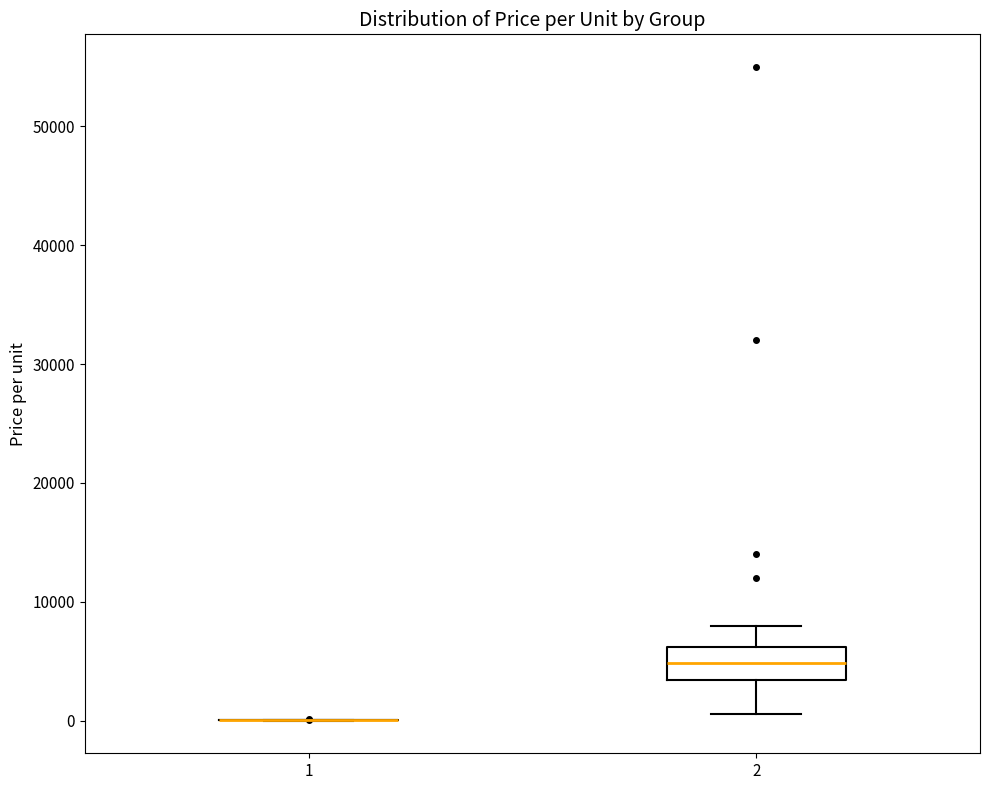

Reading left to right, transcribe this box plot: for each box, give where its median line is, the range the box spans, and where its two whiskers end, as read against the y-axis. The values are not printed on the chart, so give them approximately, as read against the axis.

1: box collapsed to a line at 0, whiskers 0 to 0
2: median 5000, box 3000 to 6000, whiskers 1000 to 8000